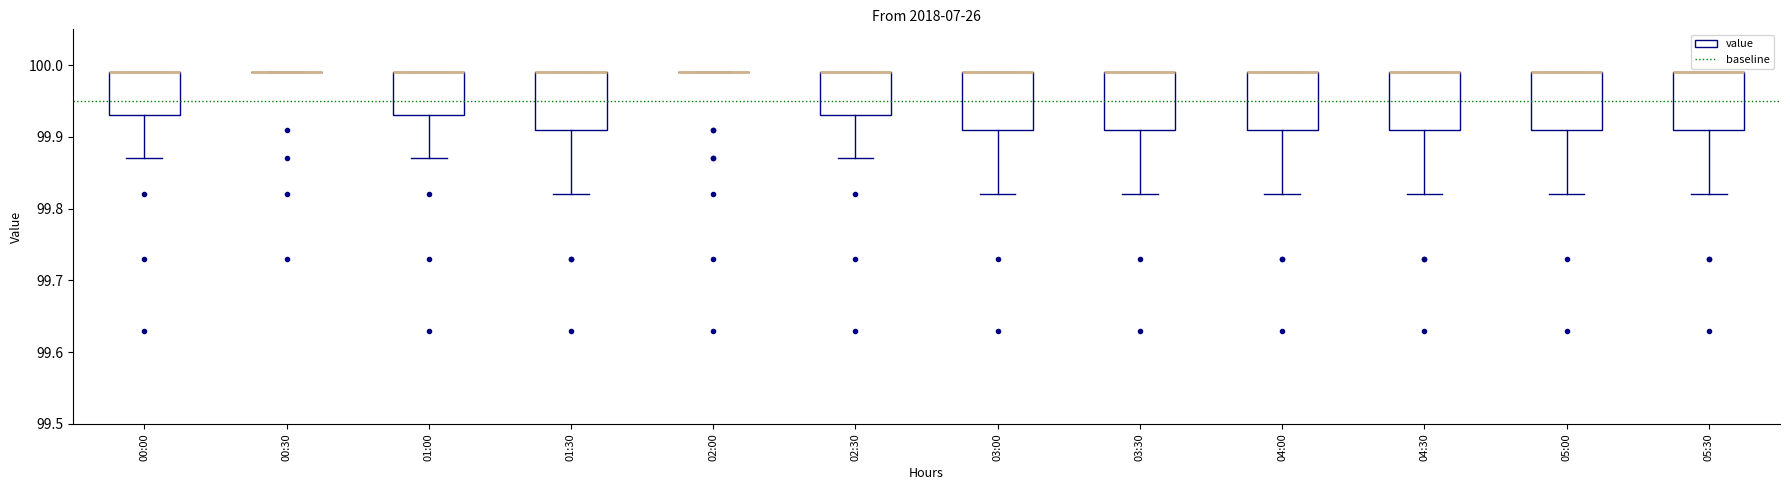

Reading left to right, read every box against the y-axis: the position of its median line, the range the box covers, and the ends of its whiskers. The values are not printed on the chart, so give them approximately, as read against the axis.

00:00: median 99.99 (drawn on the box's upper edge), box 99.93 to 99.99, whiskers 99.87 to 99.99
00:30: box collapsed to a line at 99.99, whiskers 99.99 to 99.99
01:00: median 99.99 (drawn on the box's upper edge), box 99.93 to 99.99, whiskers 99.87 to 99.99
01:30: median 99.99 (drawn on the box's upper edge), box 99.91 to 99.99, whiskers 99.82 to 99.99
02:00: box collapsed to a line at 99.99, whiskers 99.99 to 99.99
02:30: median 99.99 (drawn on the box's upper edge), box 99.93 to 99.99, whiskers 99.87 to 99.99
03:00: median 99.99 (drawn on the box's upper edge), box 99.91 to 99.99, whiskers 99.82 to 99.99
03:30: median 99.99 (drawn on the box's upper edge), box 99.91 to 99.99, whiskers 99.82 to 99.99
04:00: median 99.99 (drawn on the box's upper edge), box 99.91 to 99.99, whiskers 99.82 to 99.99
04:30: median 99.99 (drawn on the box's upper edge), box 99.91 to 99.99, whiskers 99.82 to 99.99
05:00: median 99.99 (drawn on the box's upper edge), box 99.91 to 99.99, whiskers 99.82 to 99.99
05:30: median 99.99 (drawn on the box's upper edge), box 99.91 to 99.99, whiskers 99.82 to 99.99